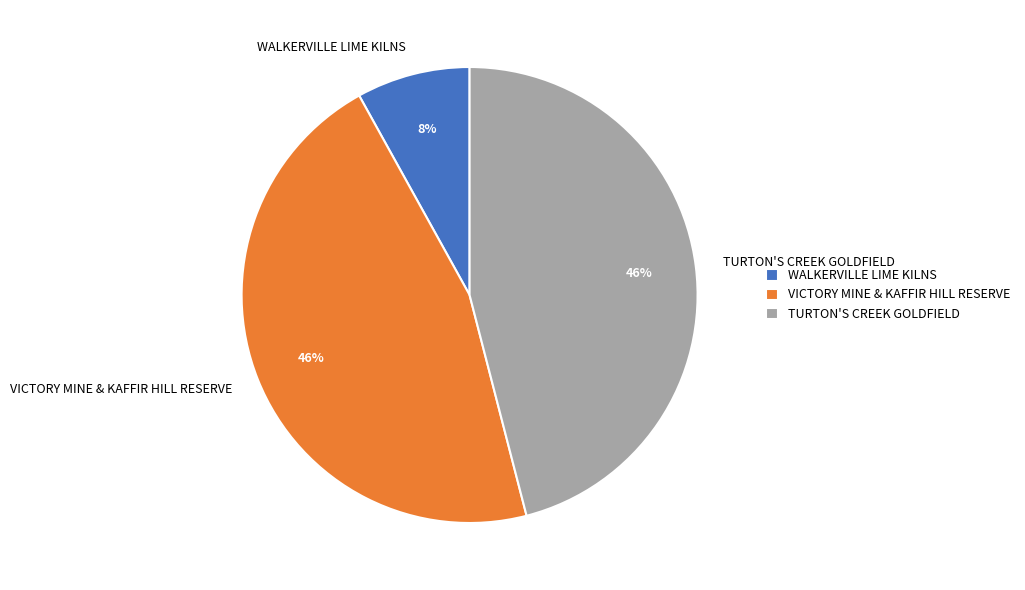

Is there a majority slice in this chart?

No